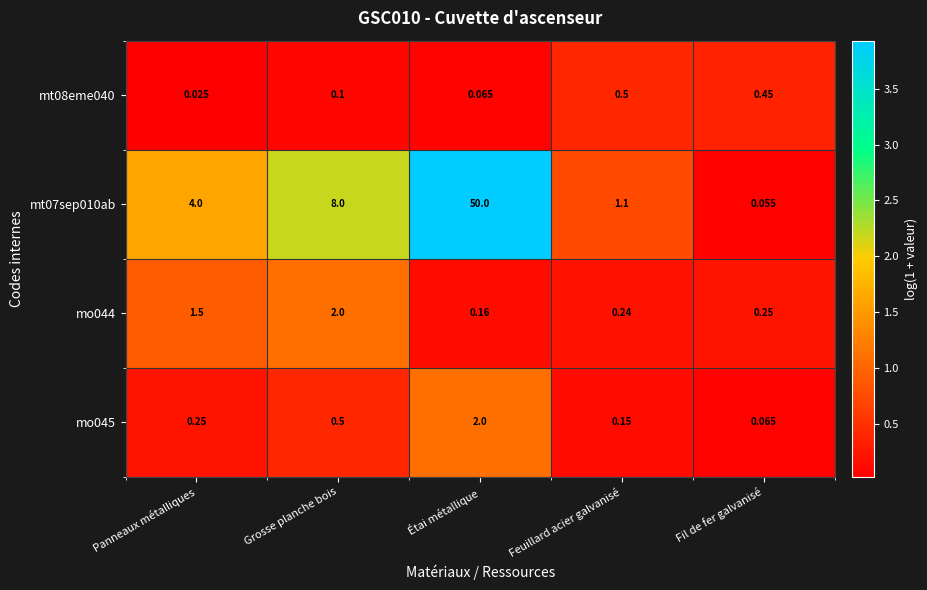

At which label is mo044 closest to 1?

Panneaux métalliques